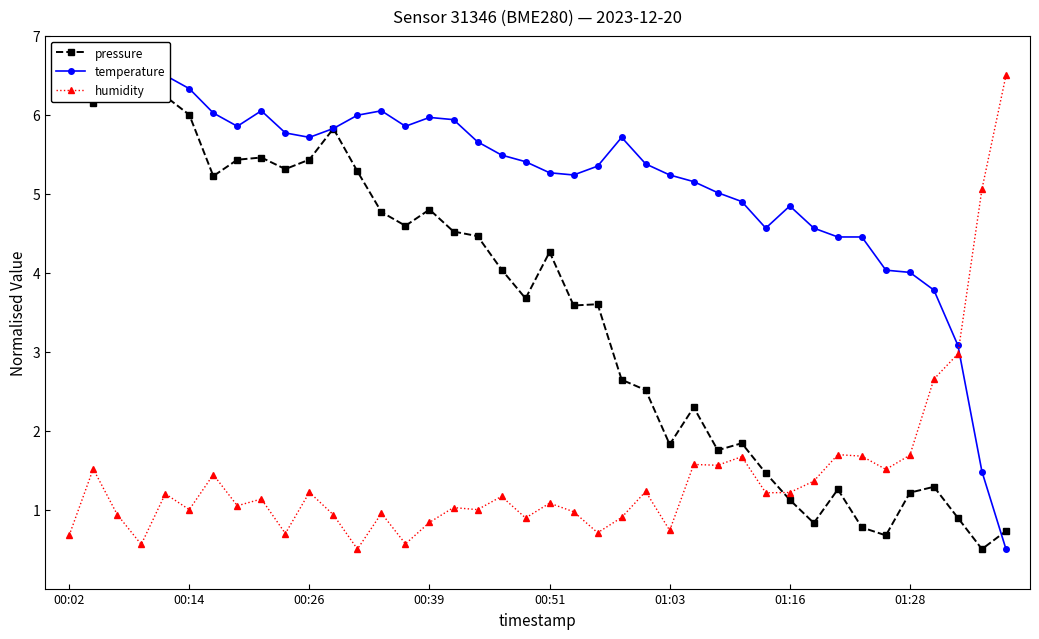

What is the lowest value of the humidity series?

0.5